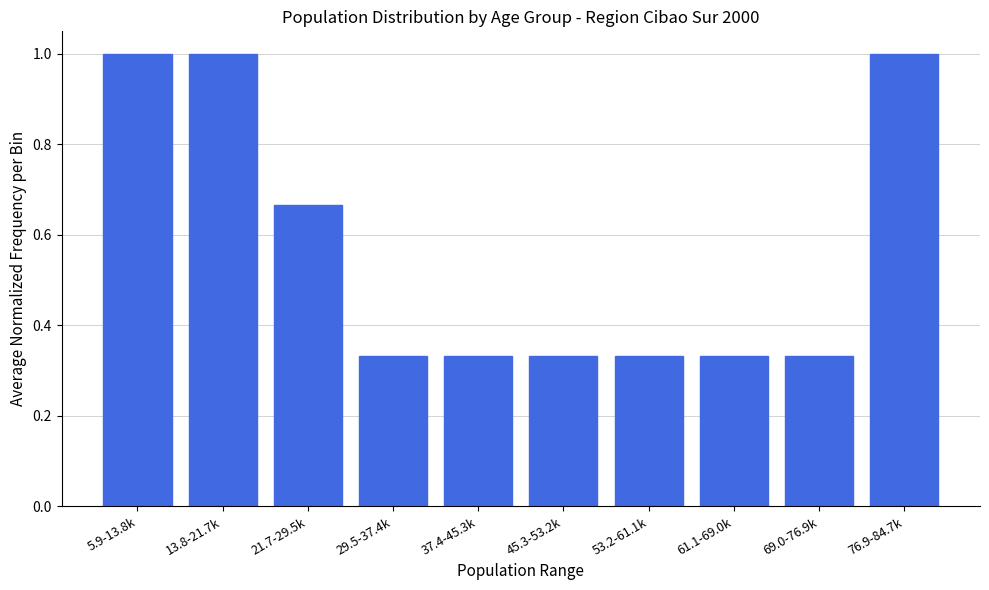

What is the label of the 2nd bar from the right?

69.0-76.9k